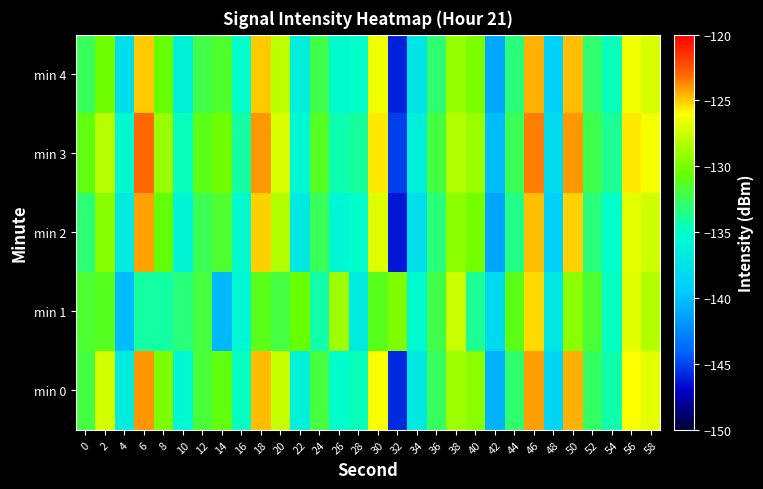

Reading left to right, what are all the values shown in this chart?

min 0: 0=-132.0	2=-127.3	4=-136.6	6=-123.9	8=-129.8	10=-135.5	12=-131.7	14=-130.8	16=-134.7	18=-124.7	20=-127.7	22=-136.2	24=-131.9	26=-135.0	28=-134.6	30=-126.2	32=-145.8	34=-137.0	36=-132.6	38=-128.9	40=-129.5	42=-140.7	44=-132.9	46=-124.1	48=-138.6	50=-124.5	52=-132.7	54=-134.3	56=-126.1	58=-126.8
min 1: 0=-131.6	2=-131.2	4=-140.1	6=-134.1	8=-134.1	10=-133.2	12=-131.9	14=-140.3	16=-135.7	18=-131.0	20=-132.0	22=-130.5	24=-134.2	26=-128.9	28=-136.7	30=-131.1	32=-129.8	34=-135.4	36=-132.1	38=-127.6	40=-133.8	42=-138.2	44=-130.9	46=-125.3	48=-137.1	50=-129.4	52=-131.7	54=-134.8	56=-126.9	58=-128.3
min 2: 0=-133.1	2=-129.5	4=-136.8	6=-124.2	8=-130.7	10=-135.9	12=-132.4	14=-131.6	16=-135.2	18=-125.1	20=-128.3	22=-137.0	24=-132.5	26=-135.7	28=-135.1	30=-127.0	32=-146.3	34=-137.8	36=-133.2	38=-129.4	40=-130.1	42=-141.2	44=-133.5	46=-124.8	48=-139.1	50=-125.1	52=-133.3	54=-135.0	56=-126.8	58=-127.5
min 3: 0=-130.8	2=-128.1	4=-135.5	6=-123.1	8=-129.0	10=-134.7	12=-131.0	14=-130.2	16=-134.1	18=-124.0	20=-127.1	22=-135.6	24=-131.3	26=-134.4	28=-134.0	30=-125.6	32=-145.1	34=-136.4	36=-132.0	38=-128.3	40=-129.0	42=-140.1	44=-132.4	46=-123.5	48=-138.1	50=-124.0	52=-132.2	54=-133.8	56=-125.6	58=-126.3
min 4: 0=-132.5	2=-130.2	4=-137.9	6=-125.0	8=-130.5	10=-136.3	12=-132.1	14=-131.5	16=-135.0	18=-125.0	20=-128.0	22=-136.5	24=-132.2	26=-135.3	28=-135.0	30=-126.5	32=-146.0	34=-137.3	36=-133.0	38=-129.1	40=-129.9	42=-141.0	44=-133.2	46=-124.5	48=-139.0	50=-124.8	52=-132.9	54=-134.6	56=-126.4	58=-127.2